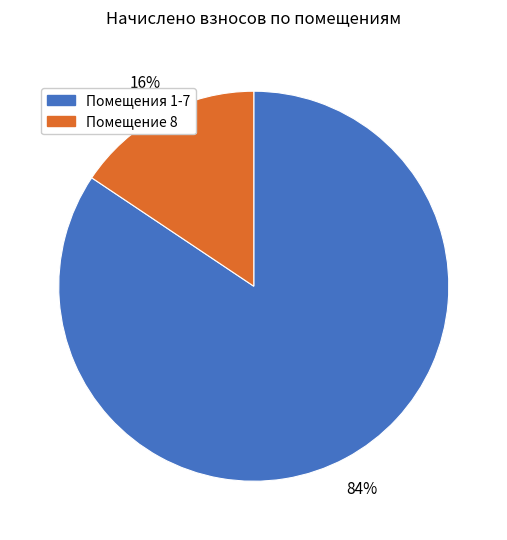

To the nearest percent, what is the average slice percentage?

50%